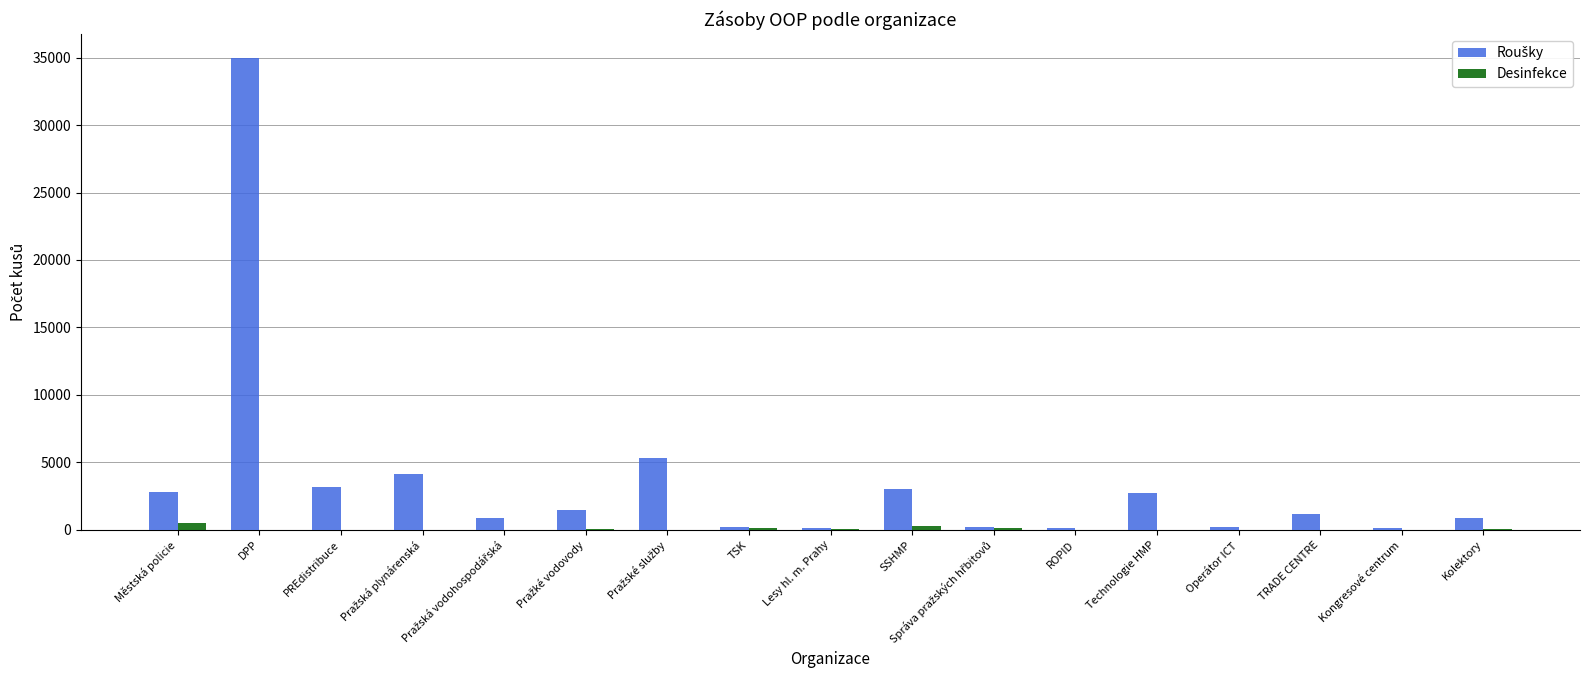

At which category is the sum across all series the highest?

DPP